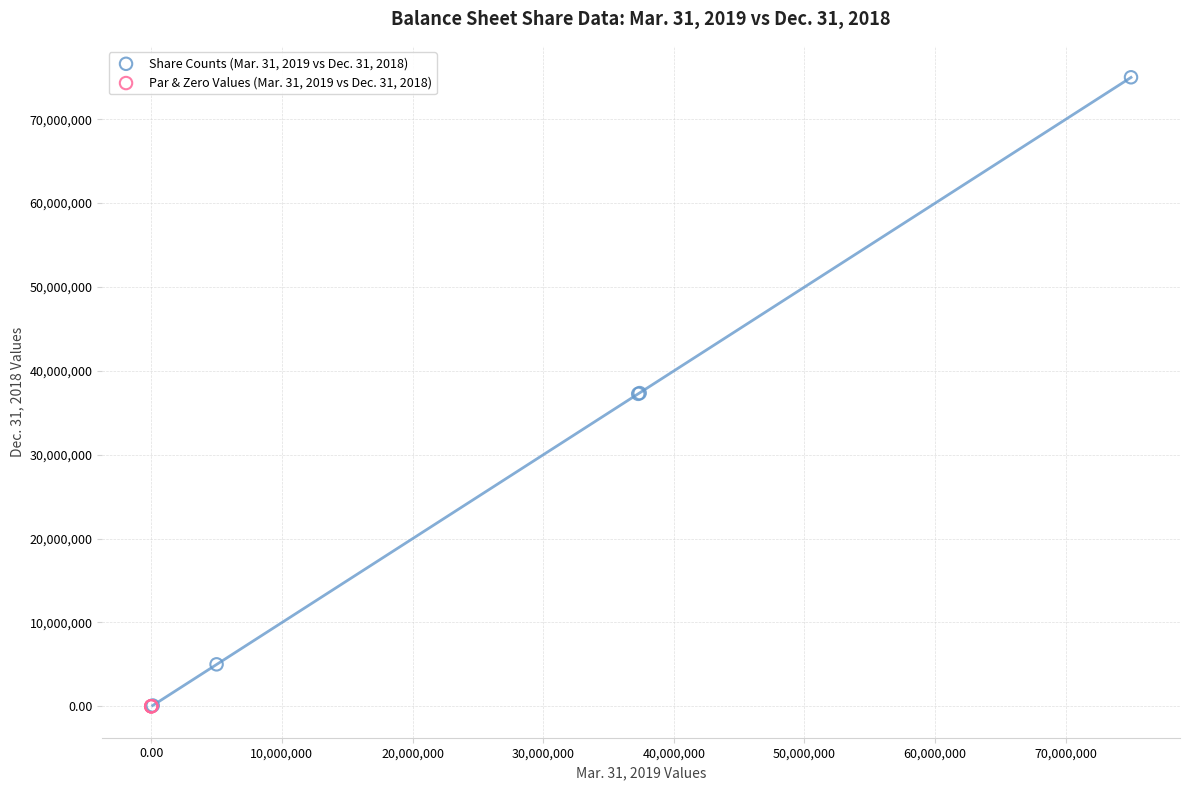

What are all the series names shown in the legend?

Share Counts (Mar. 31, 2019 vs Dec. 31, 2018), Par & Zero Values (Mar. 31, 2019 vs Dec. 31, 2018)